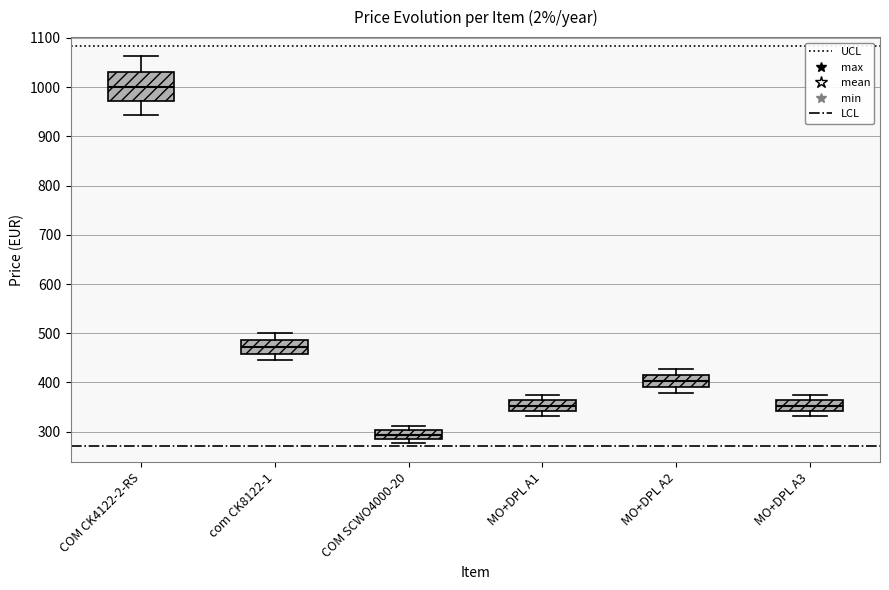

Where is the upper edge of the box for COM SCWO4000-20 on the y-axis? The values are not printed on the chart, so give them approximately, as read against the axis.

300